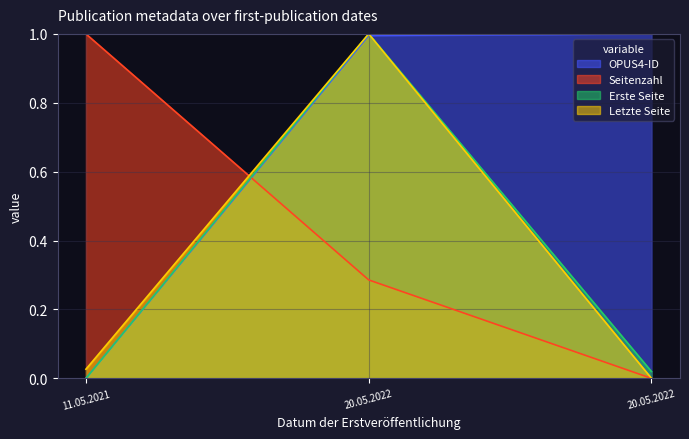

Is the value of OPUS4-ID at 20.05.2022 greater than the value of Letzte Seite at 20.05.2022?

No